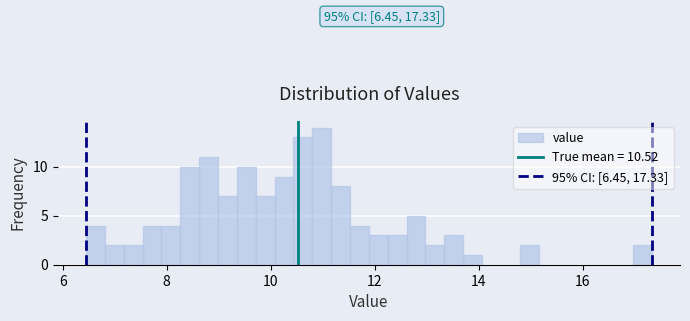

Read against the x-axis, roughly where is the centre of the tallest bar?

11.0